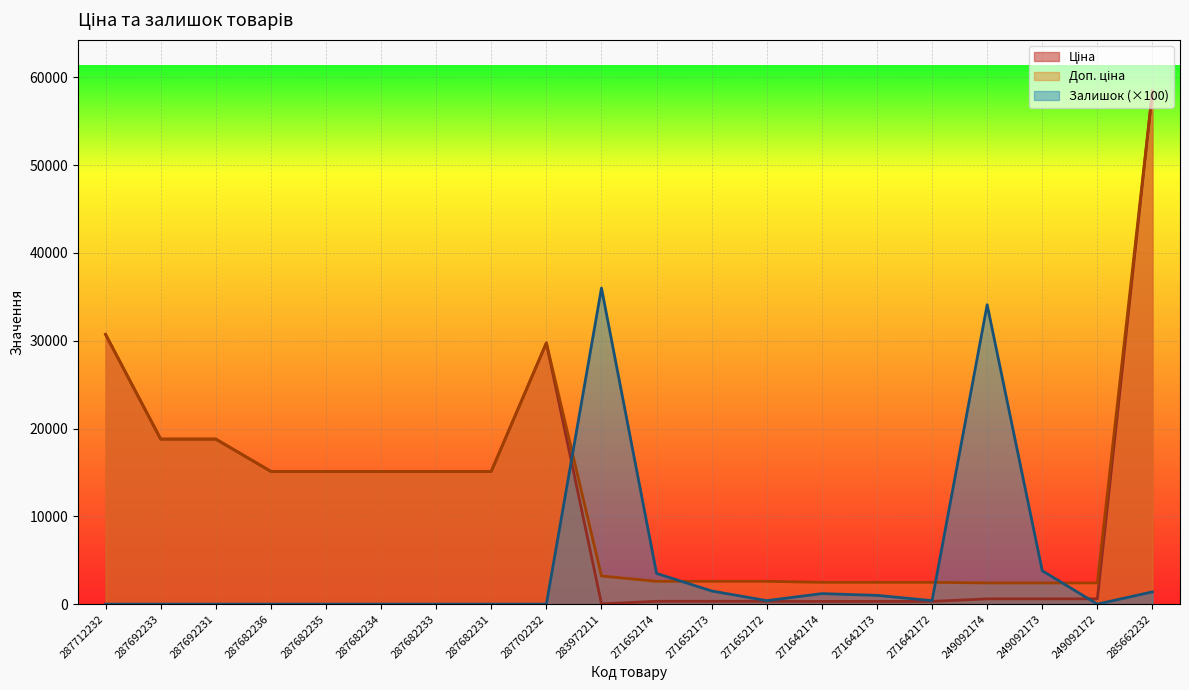

What is the label of the 7th point from the right?

271642174